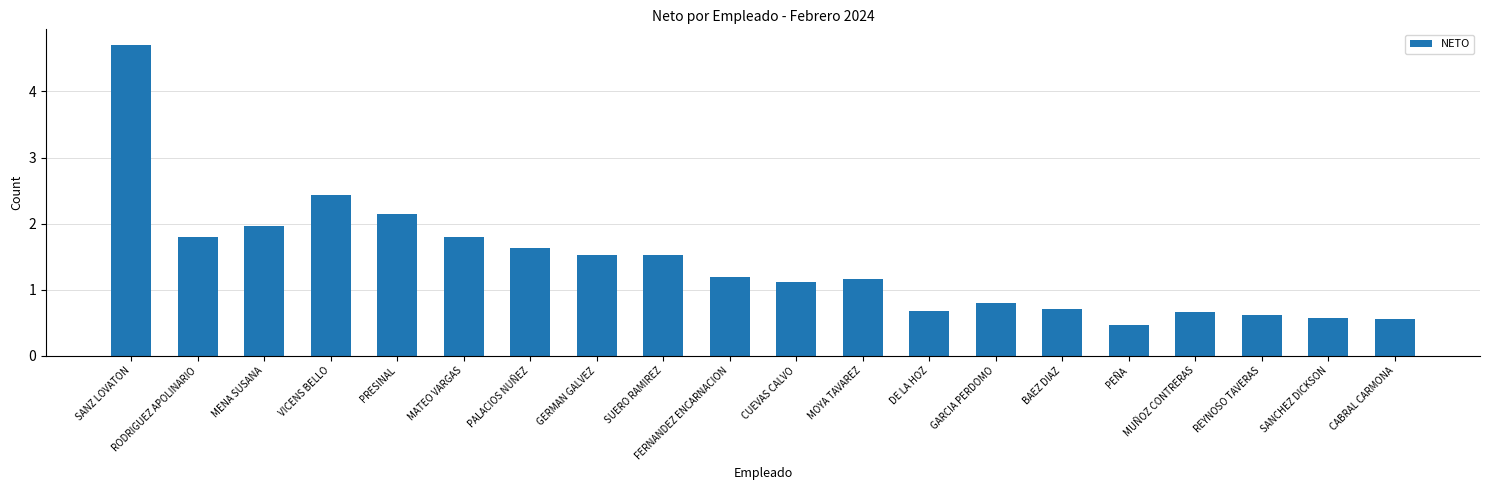

At which label does the data first exceed 1?

SANZ LOVATON